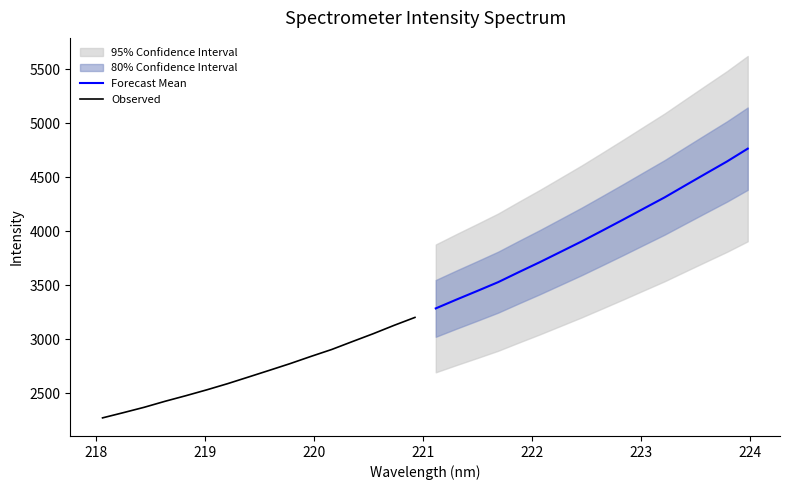

What is the maximum value for Observed?

3203.0